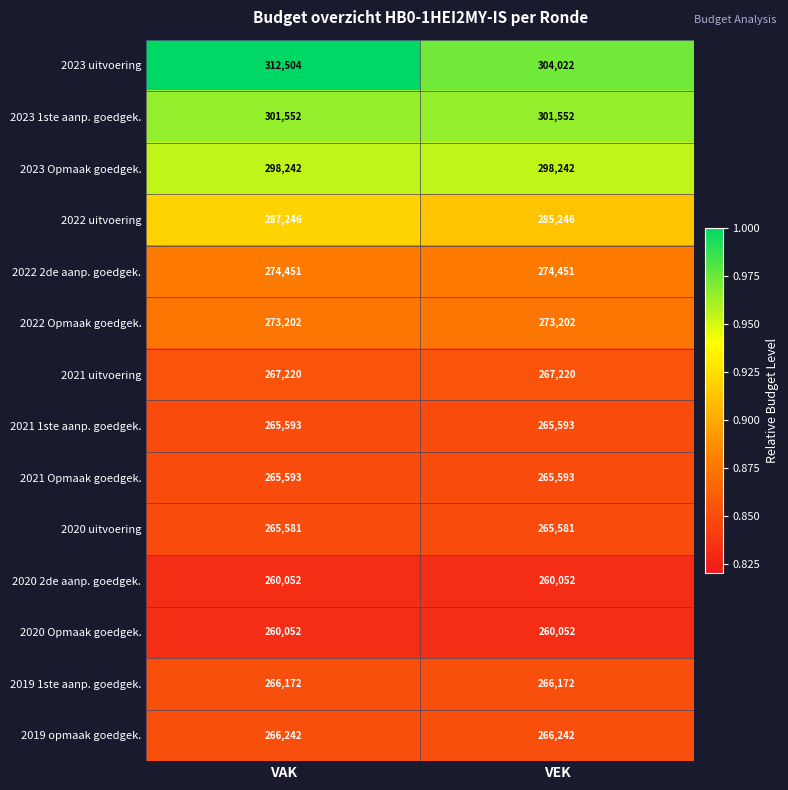

What is the minimum value for 2022 uitvoering?

285246